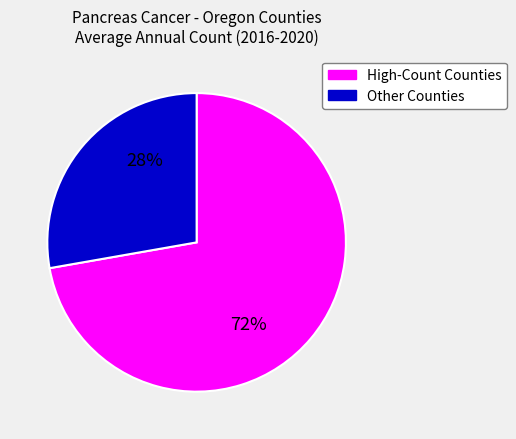

How many slices are in this pie chart?

2